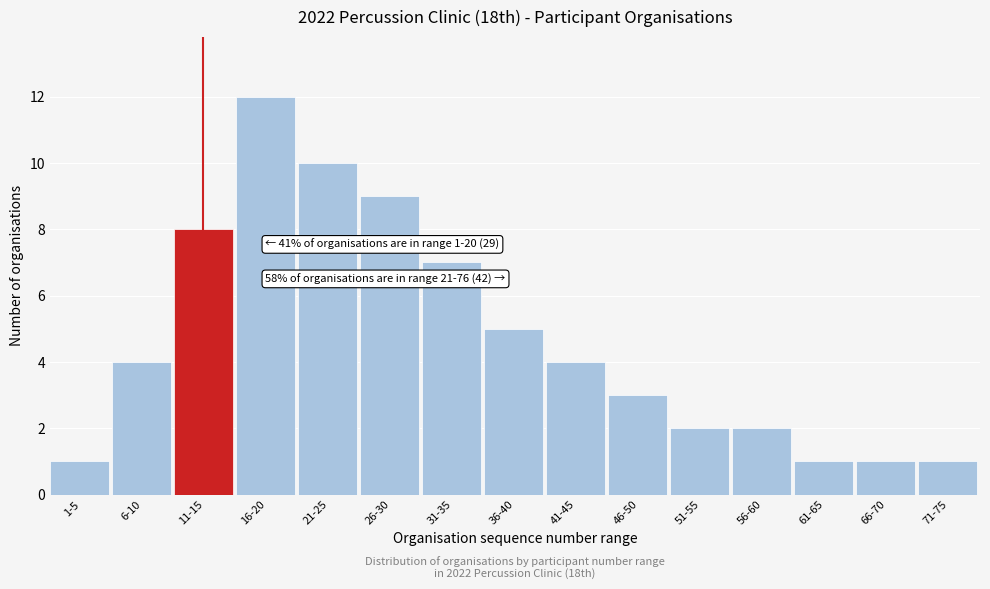

Reading left to right, extract all data points from this chart.

1-5=1	6-10=4	11-15=8	16-20=12	21-25=10	26-30=9	31-35=7	36-40=5	41-45=4	46-50=3	51-55=2	56-60=2	61-65=1	66-70=1	71-75=1